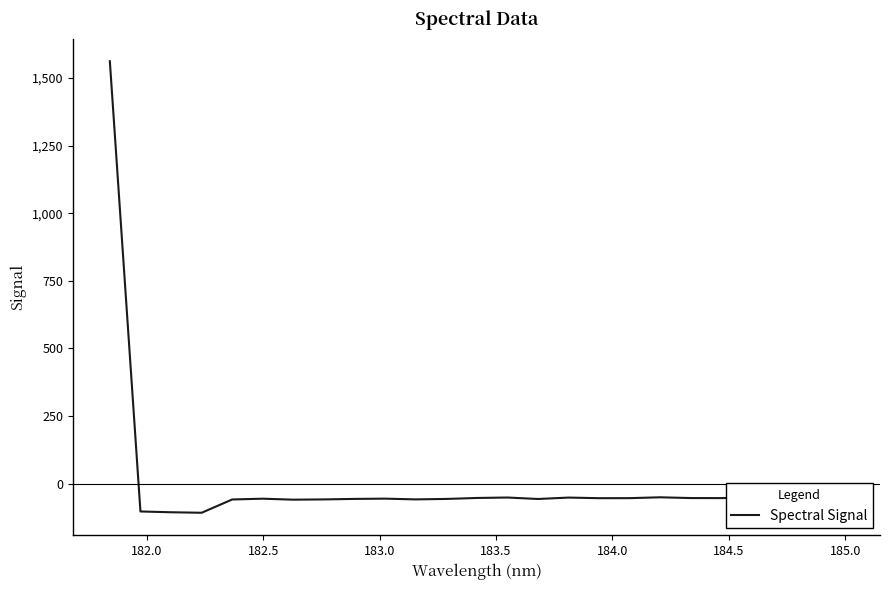

Count the number of data series in this chart.

1